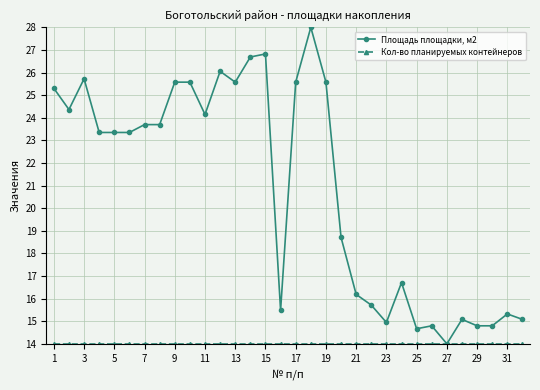

Which series has the largest total across all categories?

Площадь площадки, м2